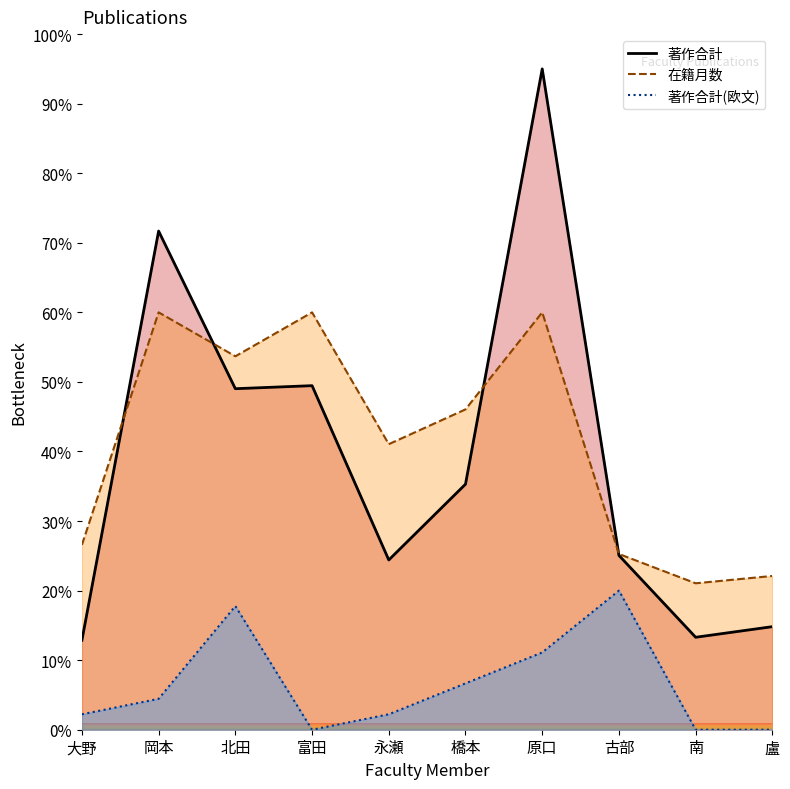

At which category is the sum across all series the highest?

原口